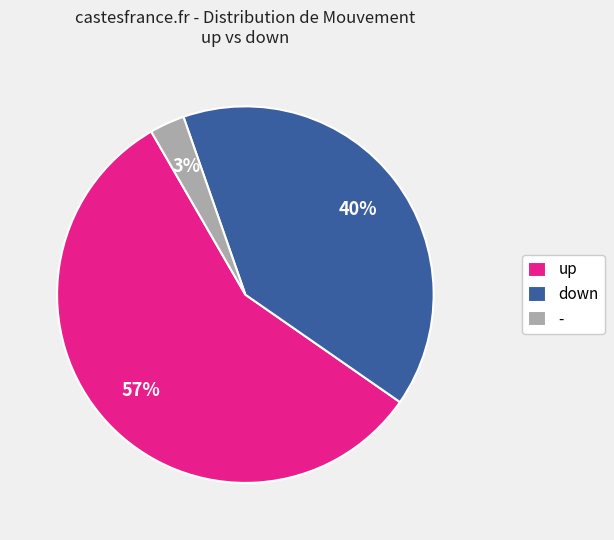

What percentage is the down slice, to the nearest percent?

40%